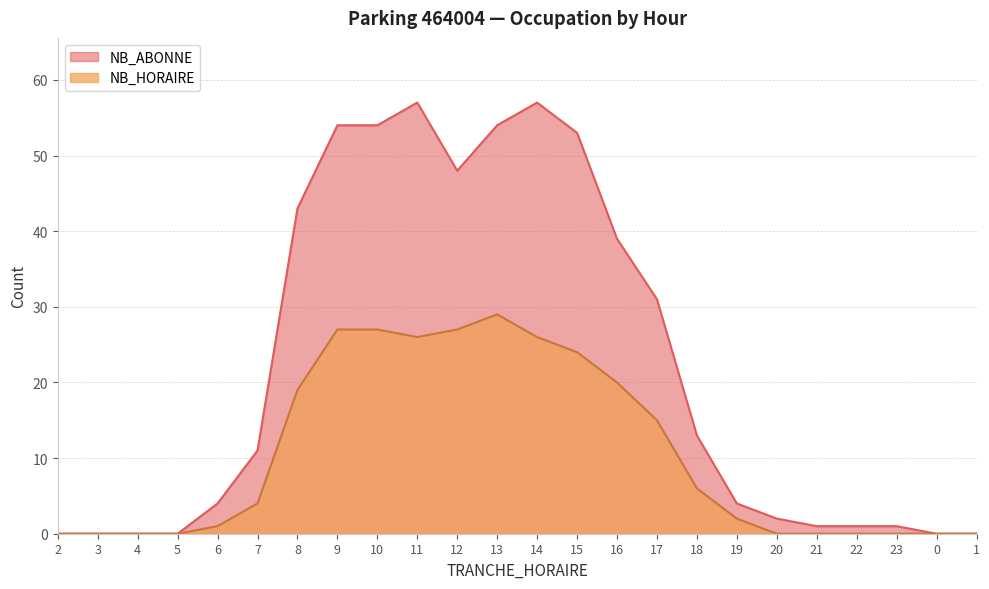

Rank the series by their average value, from highest to lowest.

NB_ABONNE, NB_HORAIRE